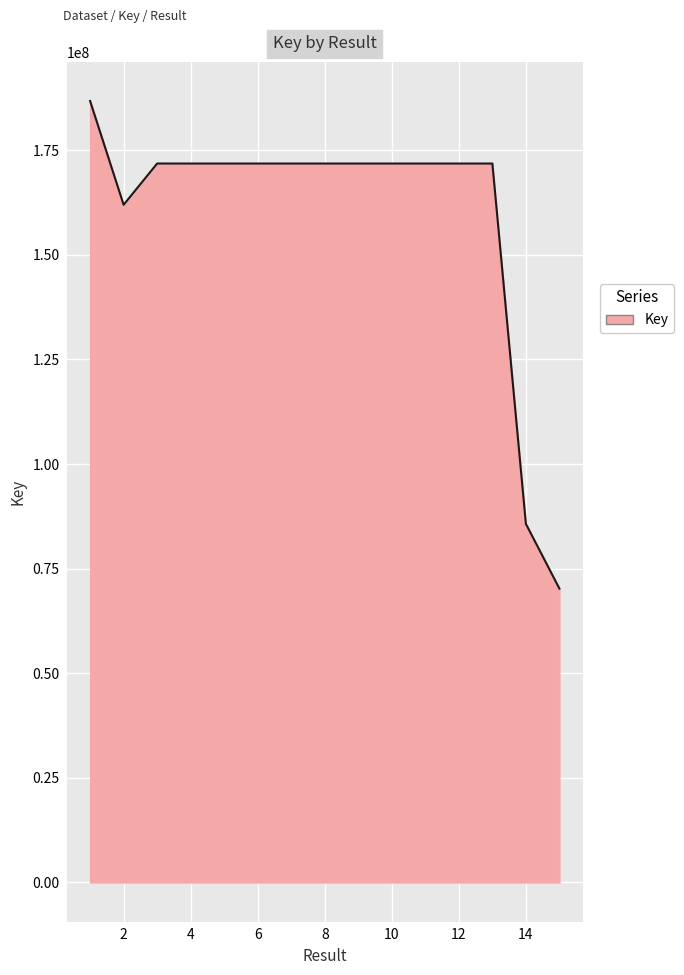

What is the greatest value displayed?

186789487